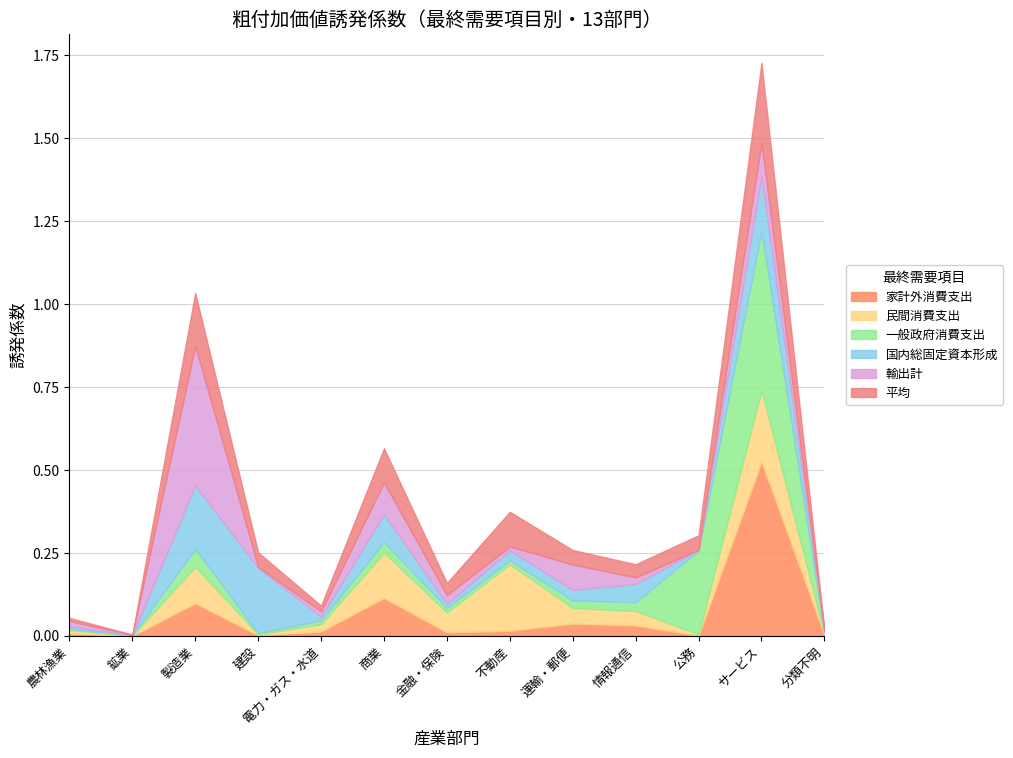

In 一般政府消費支出, how many points are higher than both neighbors (excluding endpoints)?

3